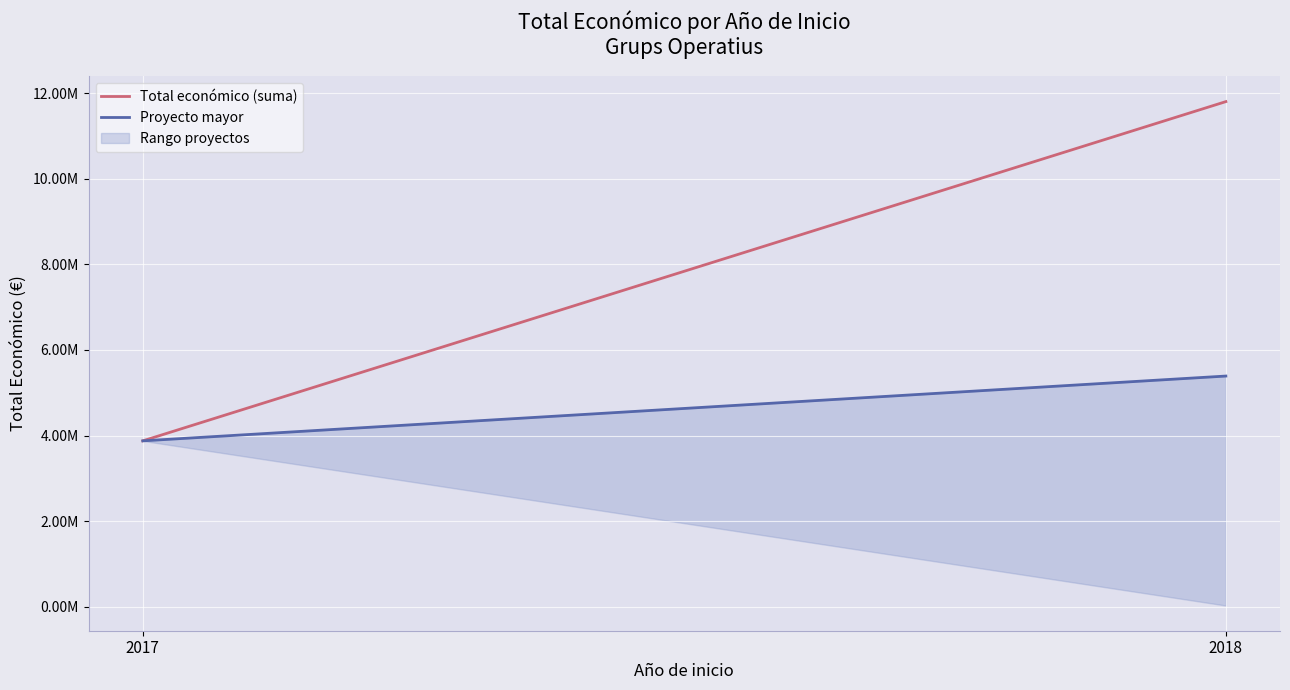

What is the average value of the Proyecto mayor series?

4632858